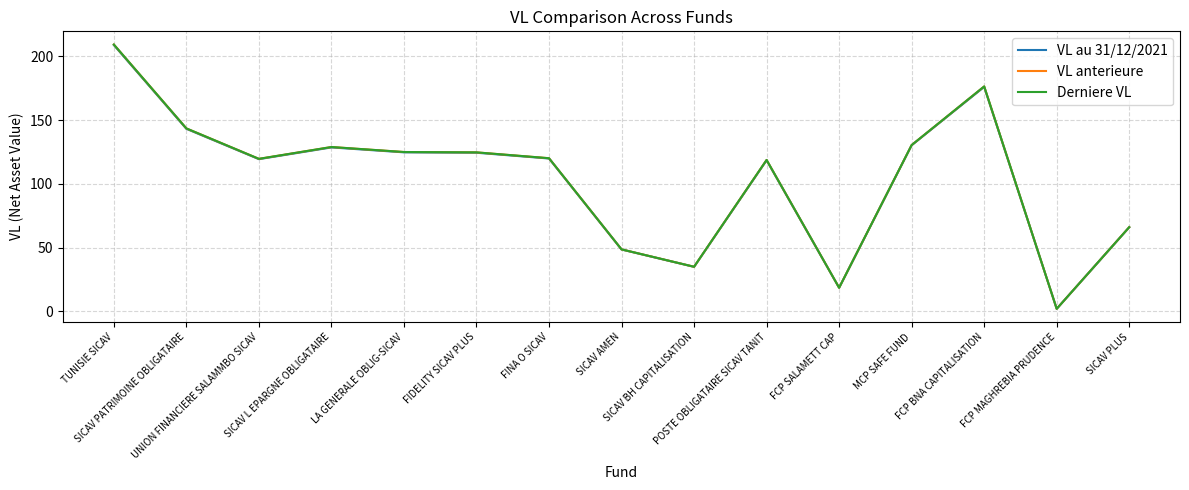

What are all the series names shown in the legend?

VL au 31/12/2021, VL anterieure, Derniere VL